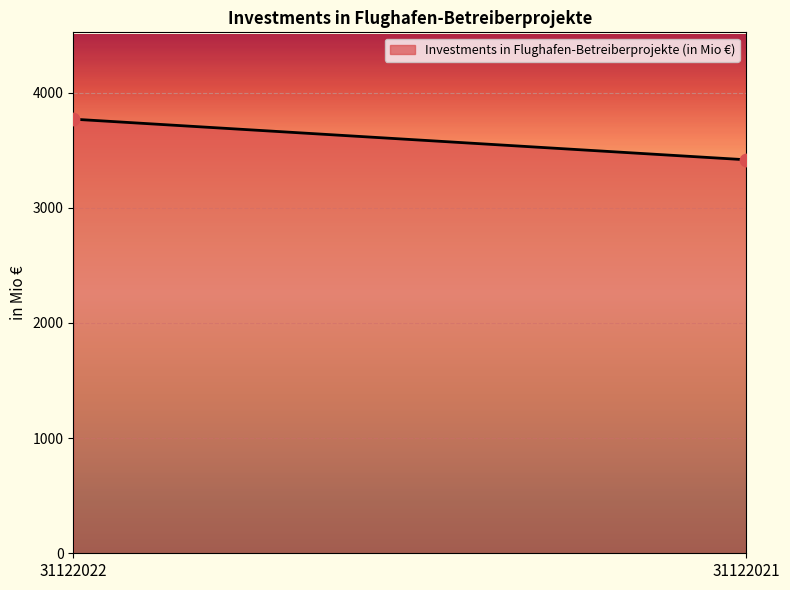

What is the average Y value?

3592.8